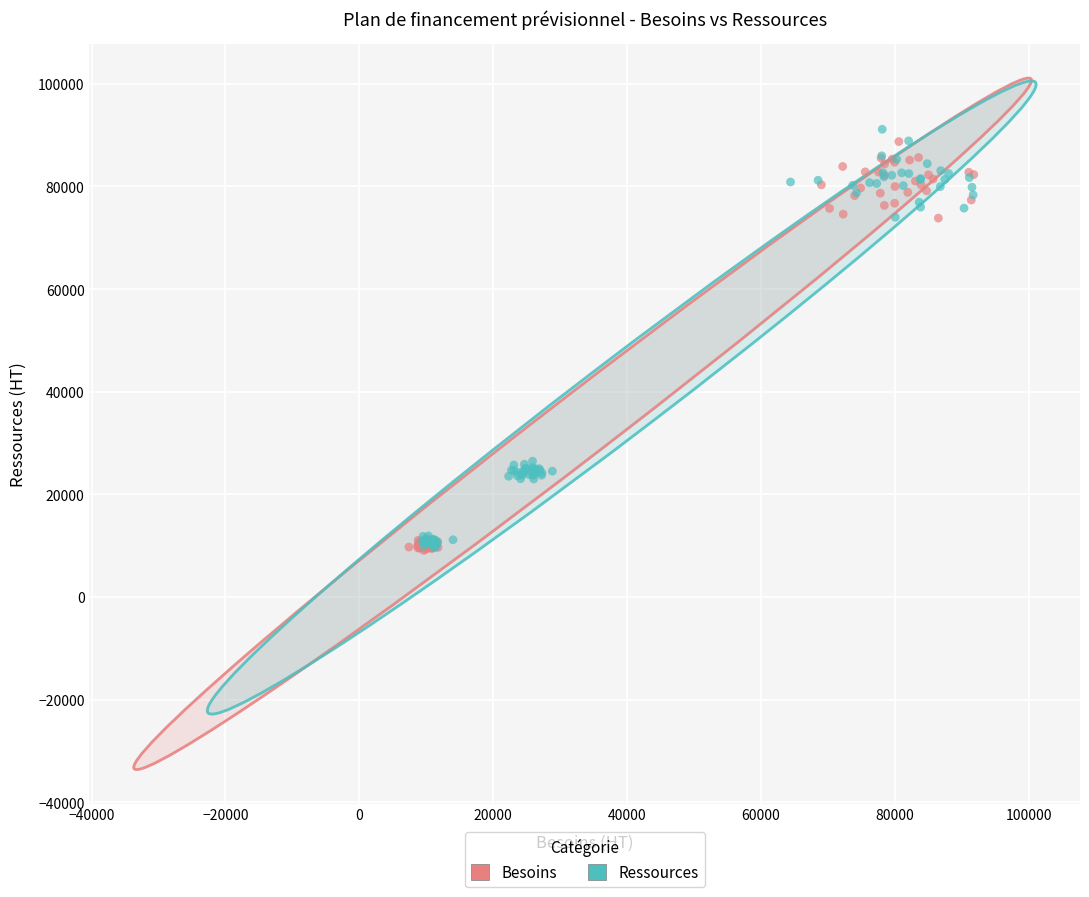

What are all the series names shown in the legend?

Besoins, Ressources